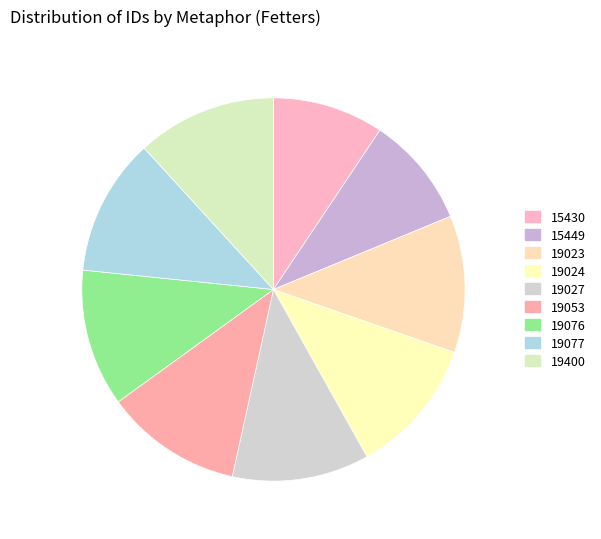

What percentage is the 19400 slice, to the nearest percent?

12%